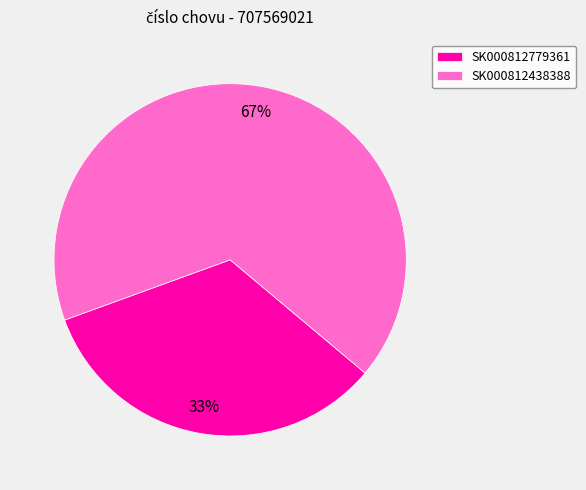

How many segments does this pie chart have?

2